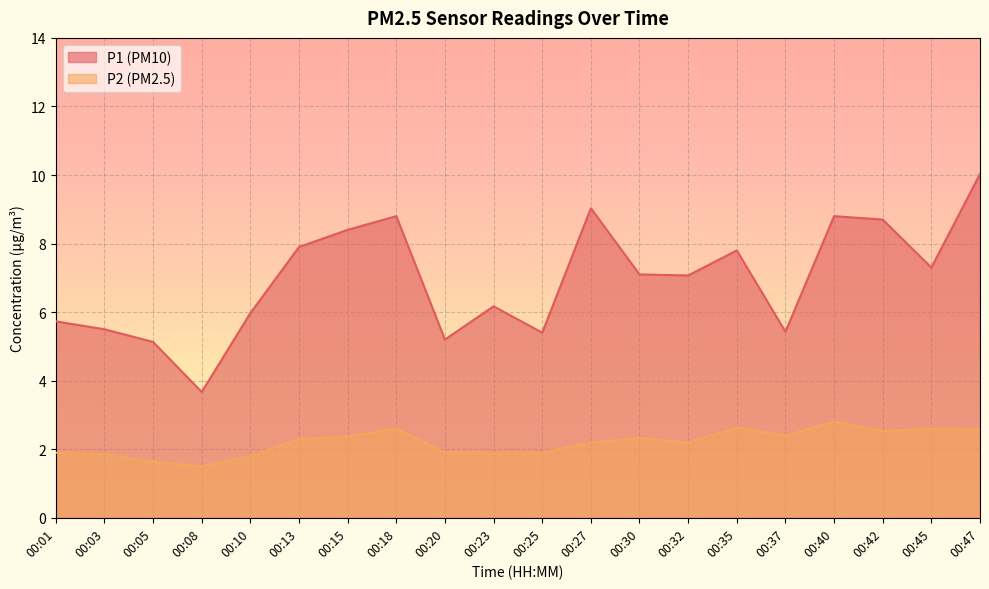

How many values in the P1 series exceed 7?

11